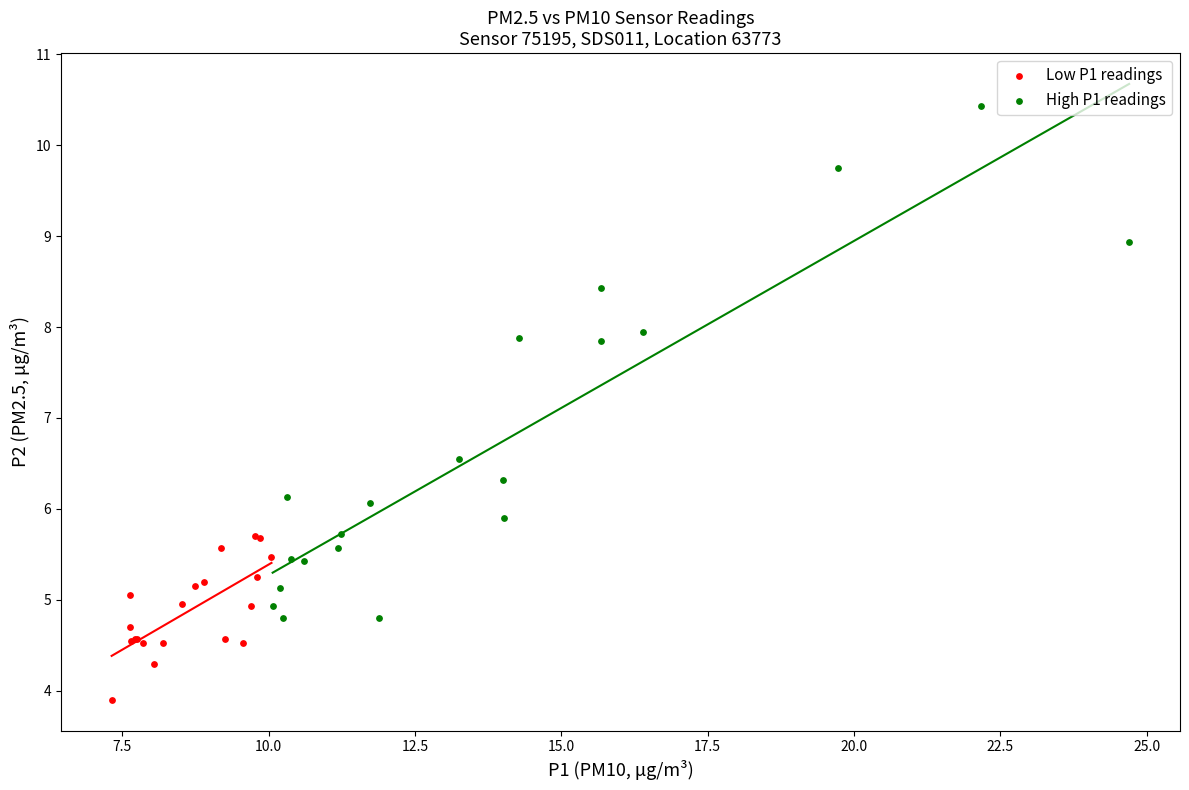

Which series has the largest Y range (max minus min)?

High P1 readings